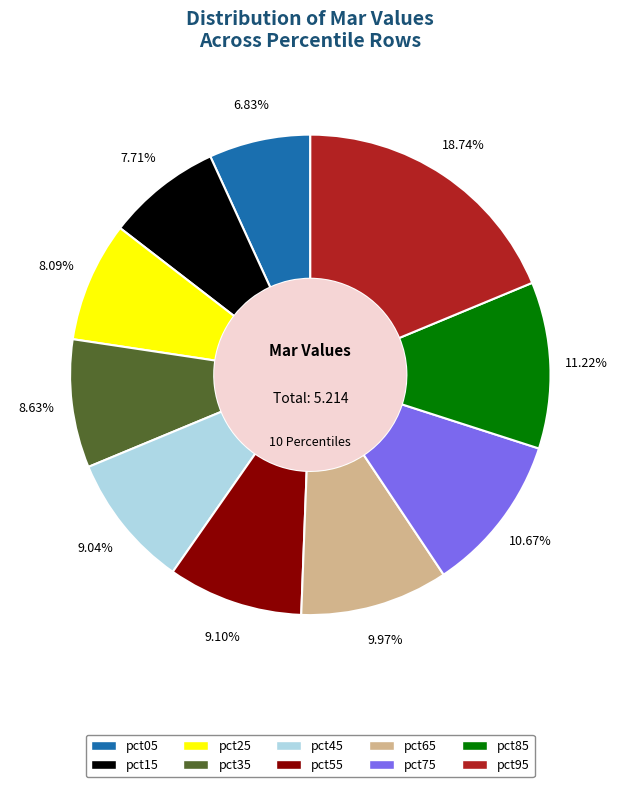

Is it true that pct25 is 1% of the pie?

False